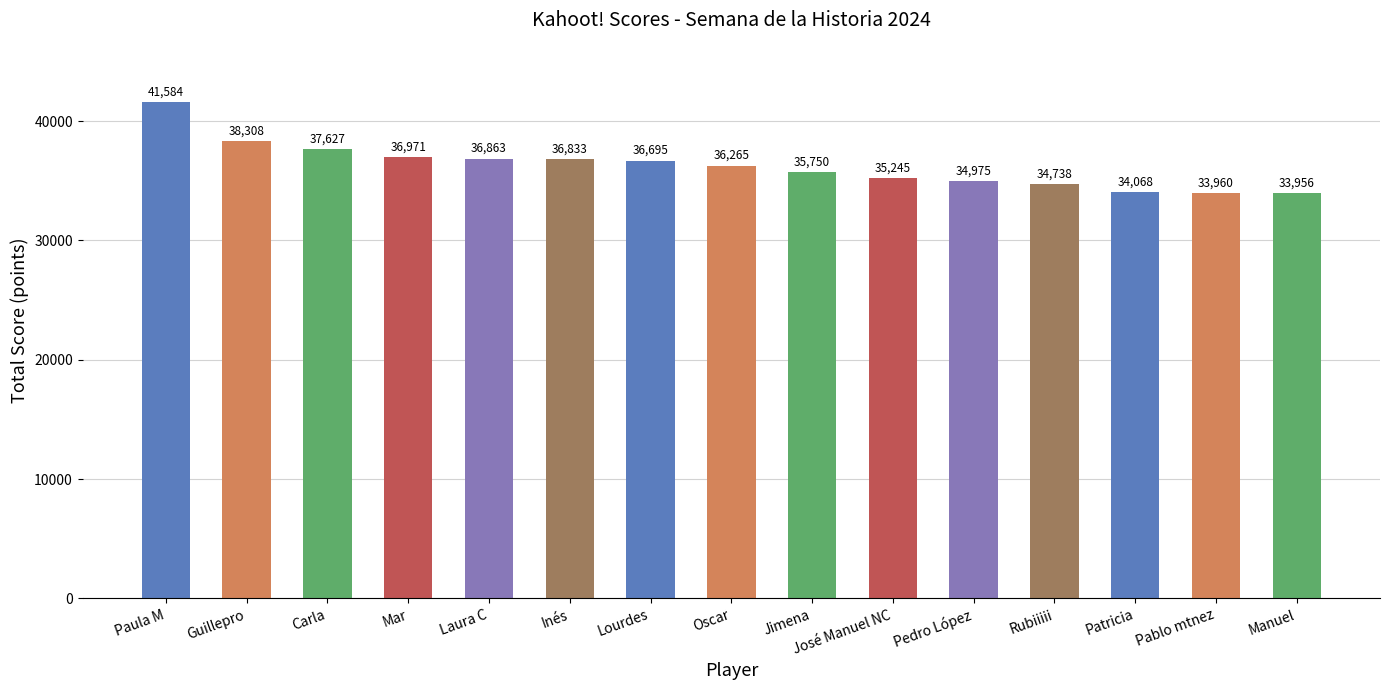

The value at Paula M is 41584. True or false?

True